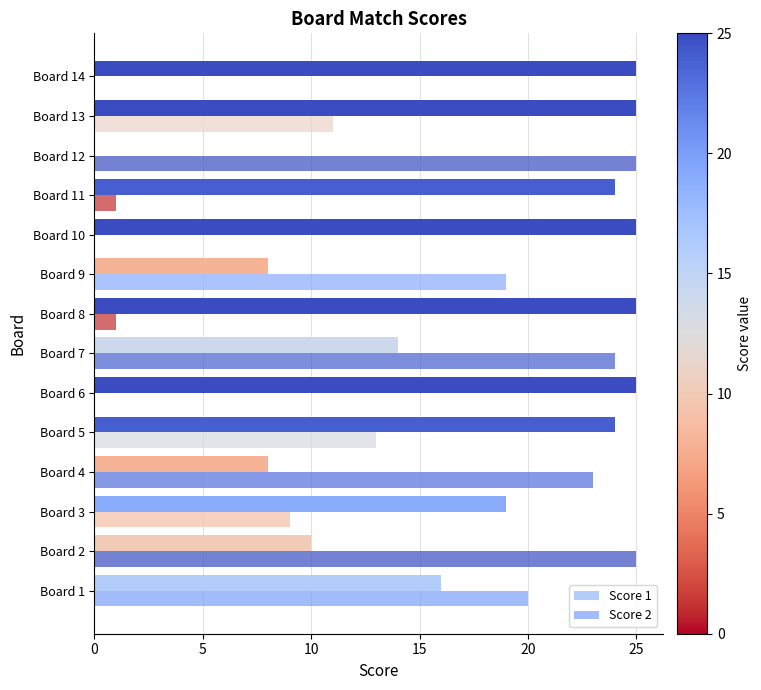

Rank the series by their maximum value, from lowest to highest.

Score 1, Score 2